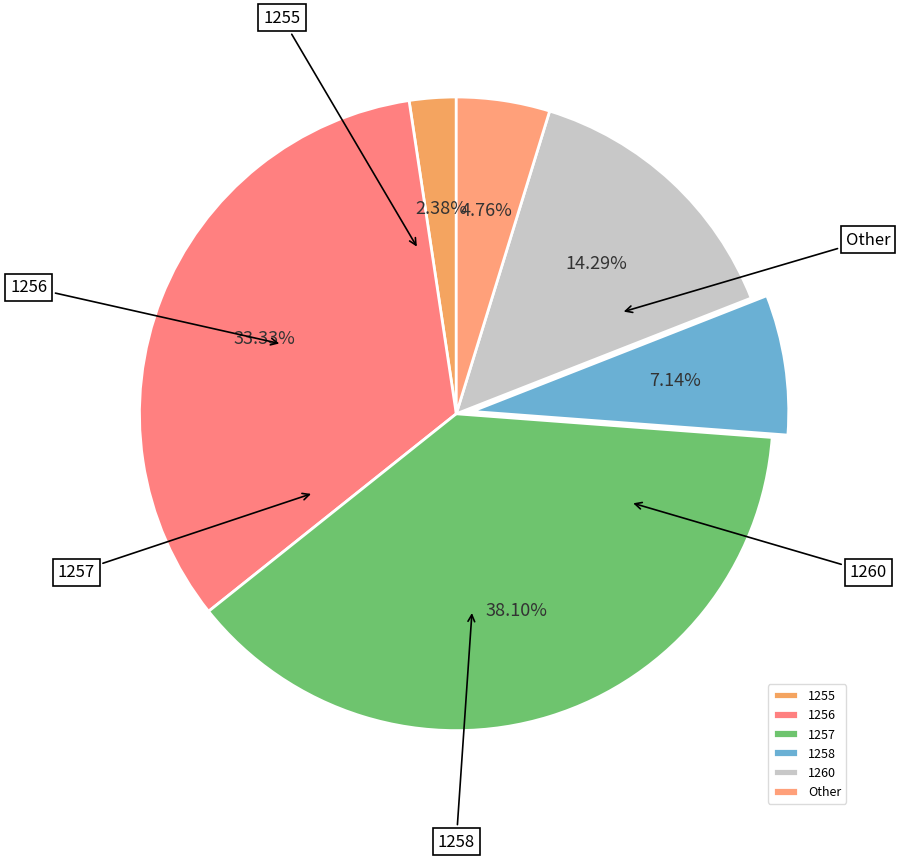

Does 1255 account for over 50% of the chart?

No